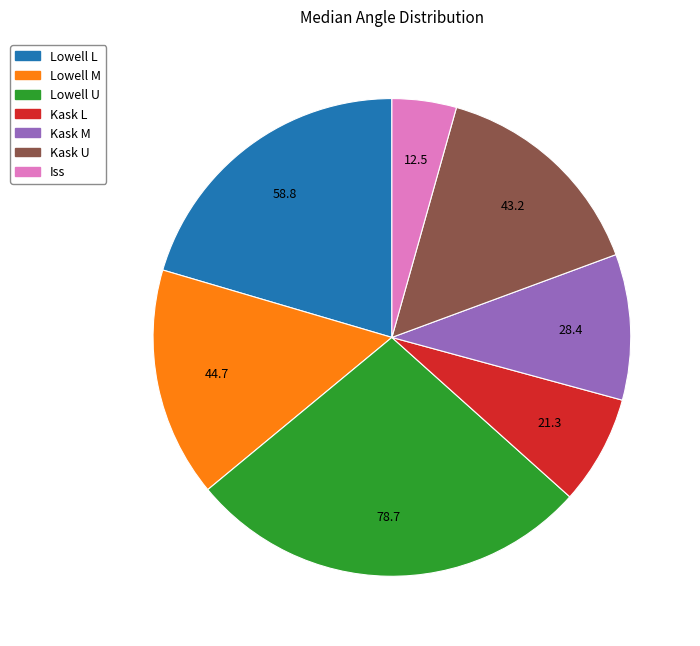

True or false: Kask L accounts for 1% of the total.

False